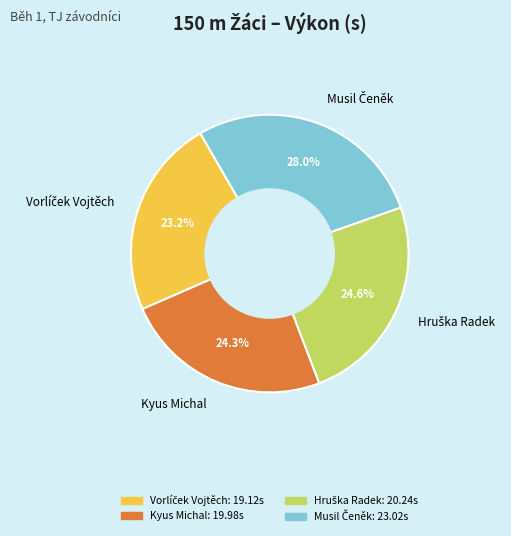

Is Kyus Michal the majority of the pie?

No